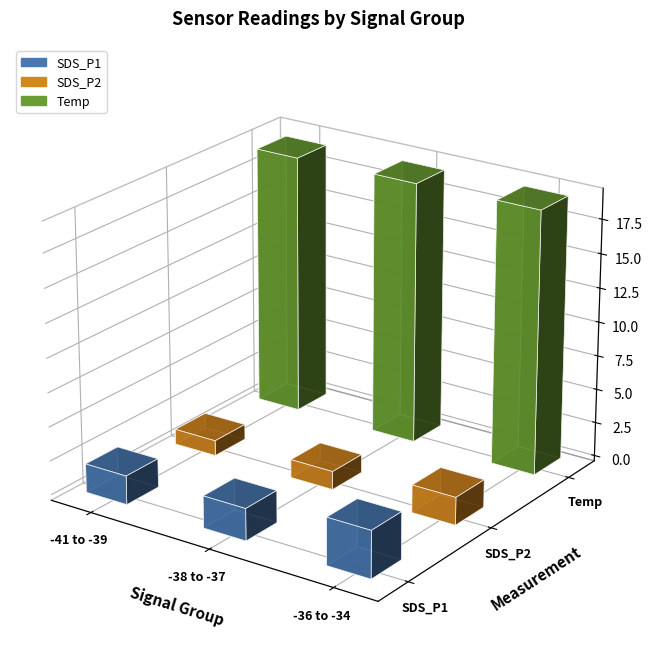

What is the difference between the highest and lowest values at -41?

16.9